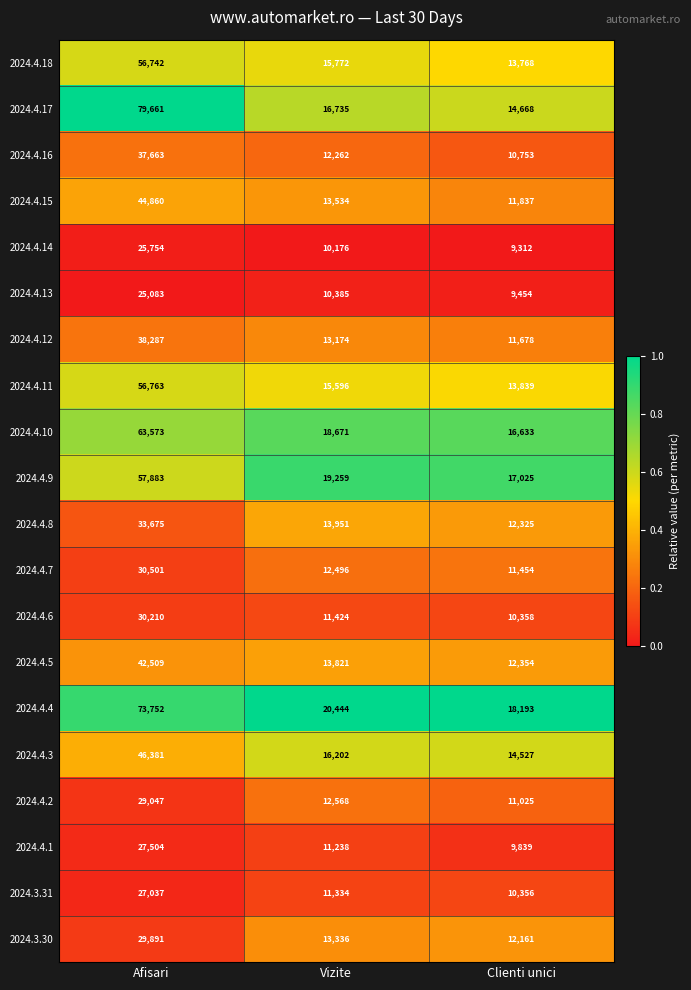

At which category is the sum across all series the highest?

Afisari